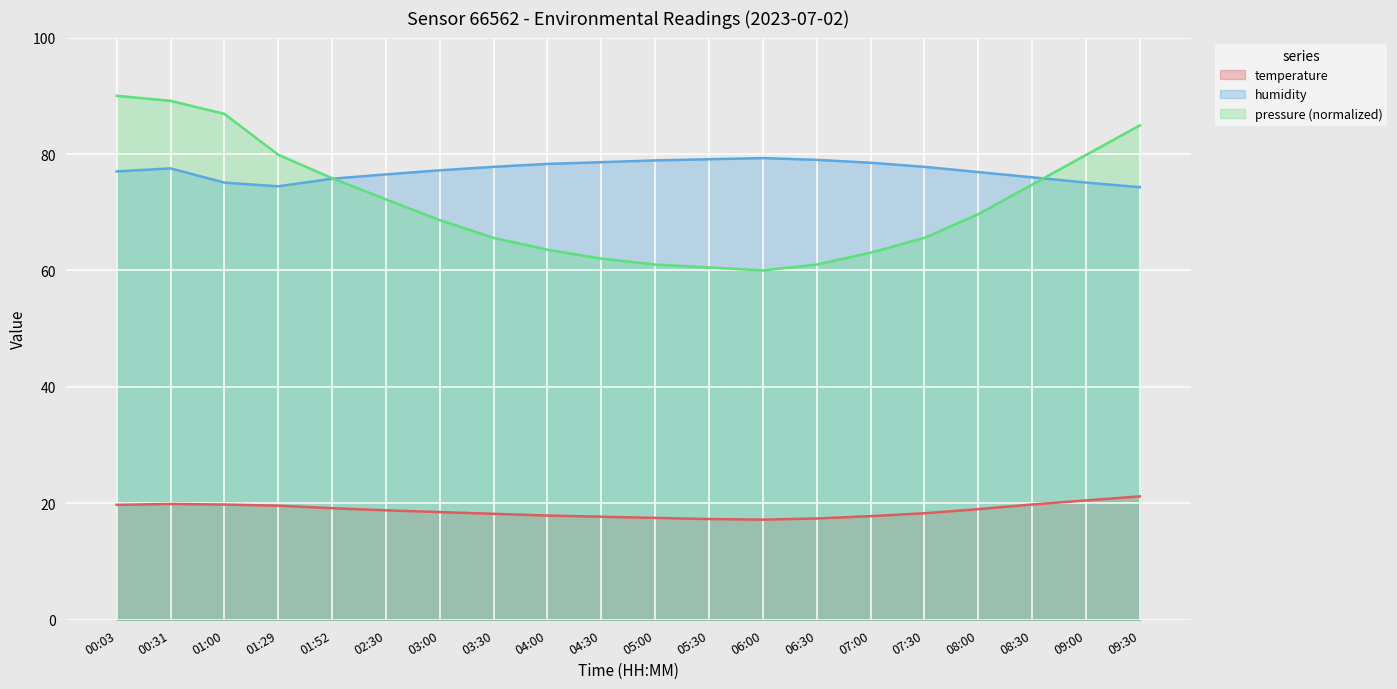

How many distinct data groups are displayed?

3